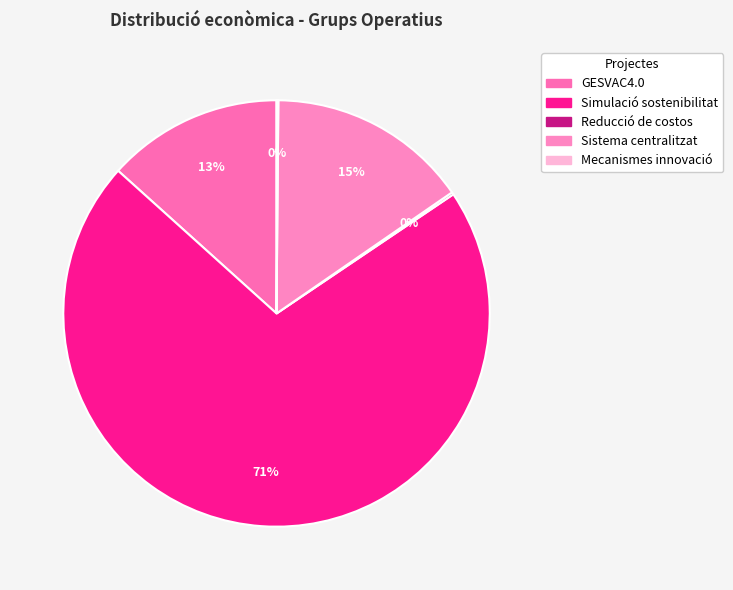

Is the sum of Sistema centralitzat and GESVAC4.0 greater than half?

No